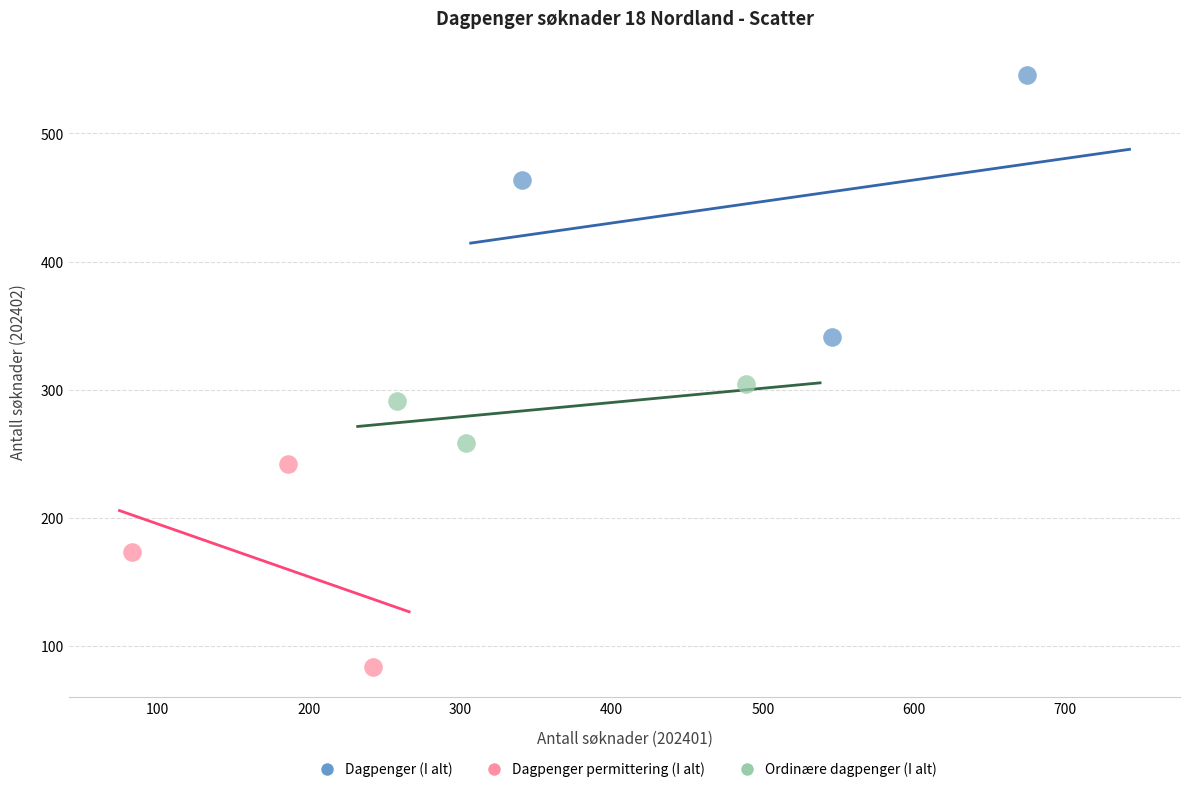

Which series reaches the minimum Y coordinate?

Dagpenger permittering (I alt)